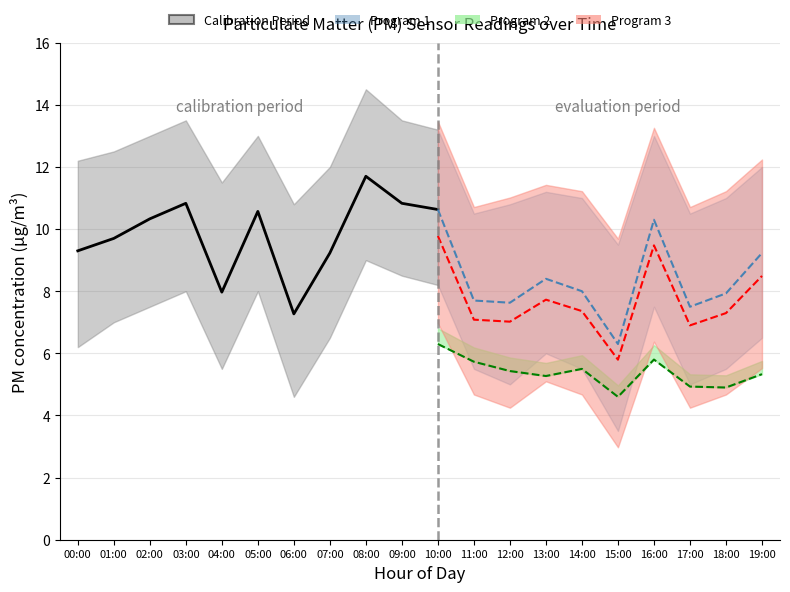

True or false: P1_lower has more than 2 points higher than both neighbors.

True